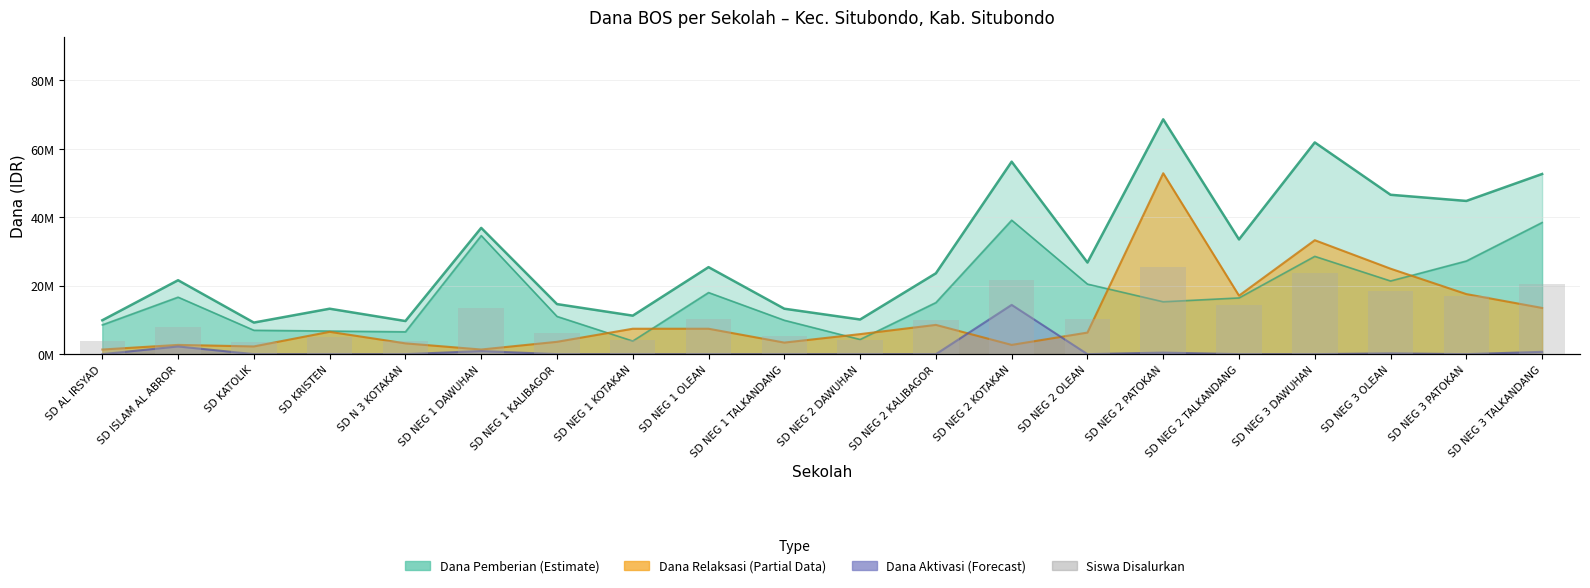

List the labels in order of value, smallest first.

SD KATOLIK, SD AL IRSYAD, SD N 3 KOTAKAN, SD NEG 2 DAWUHAN, SD NEG 1 KOTAKAN, SD KRISTEN, SD NEG 1 TALKANDANG, SD NEG 1 KALIBAGOR, SD ISLAM AL ABROR, SD NEG 2 KALIBAGOR, SD NEG 1 OLEAN, SD NEG 2 OLEAN, SD NEG 1 DAWUHAN, SD NEG 2 TALKANDANG, SD NEG 3 PATOKAN, SD NEG 3 OLEAN, SD NEG 3 TALKANDANG, SD NEG 2 KOTAKAN, SD NEG 3 DAWUHAN, SD NEG 2 PATOKAN